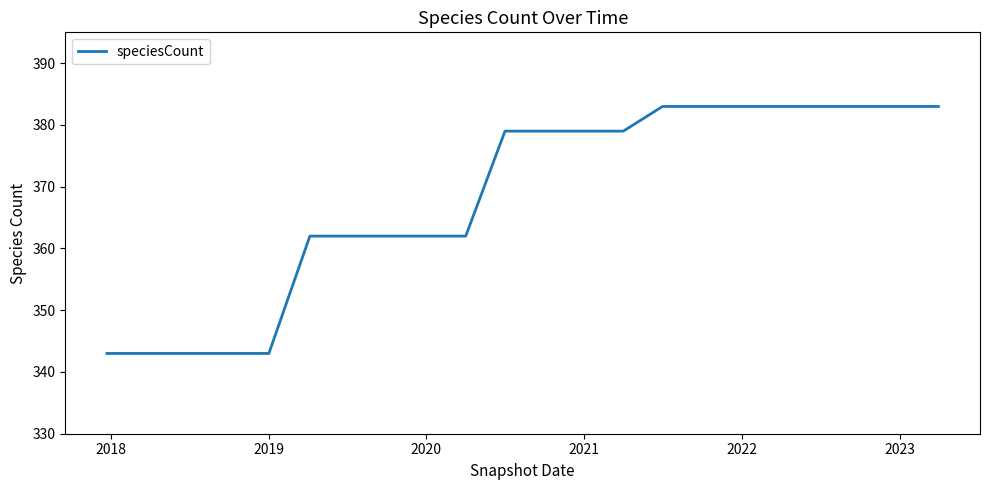

What is the maximum value shown in the chart?

383